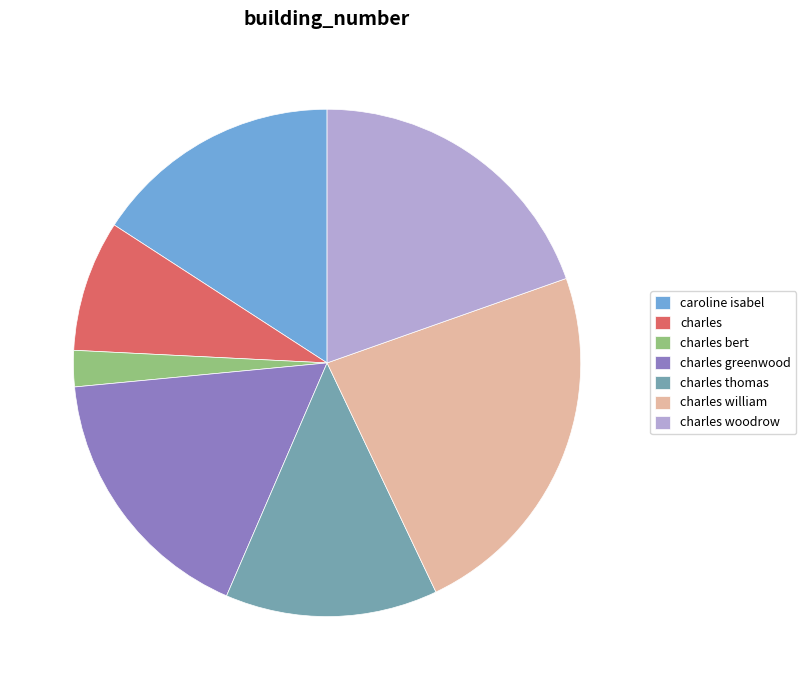

Which slice is the smallest?

charles bert